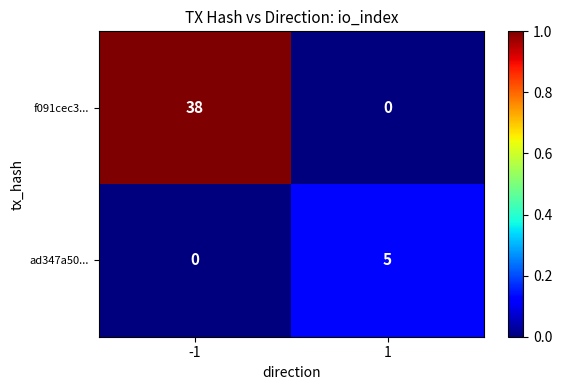

Reading right to left, what are all the values shown in this chart?

f091cec3...: 1=0	-1=38
ad347a50...: 1=5	-1=0